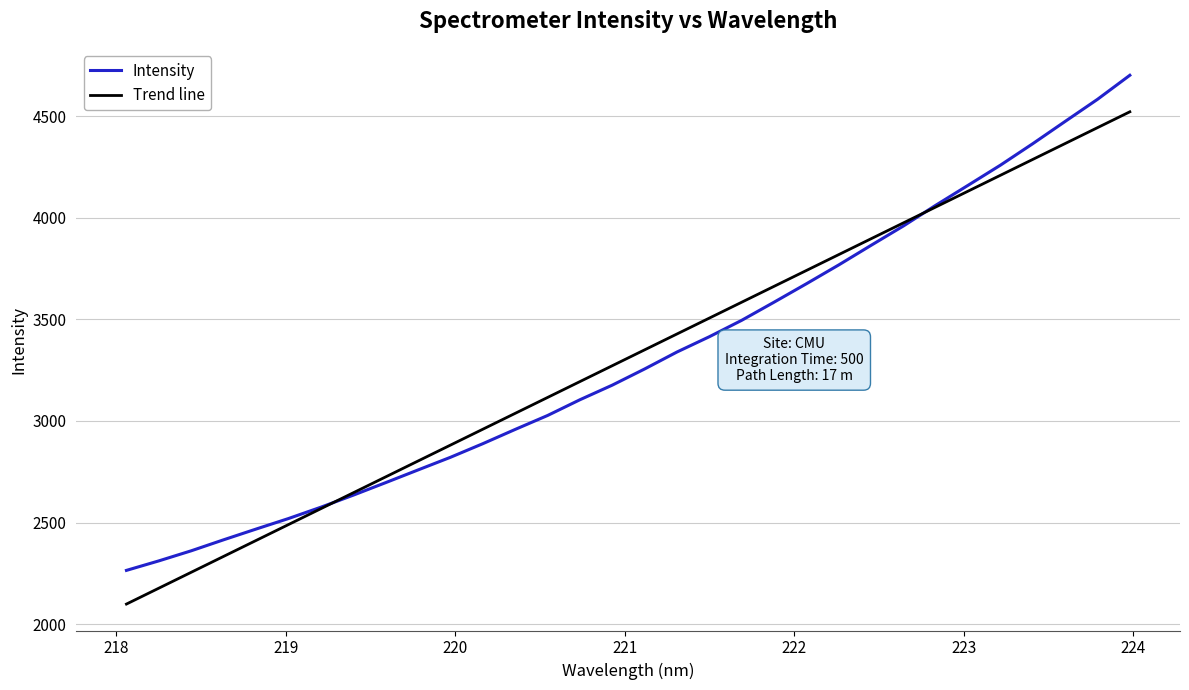

Which series has the widest spread of values?

Intensity